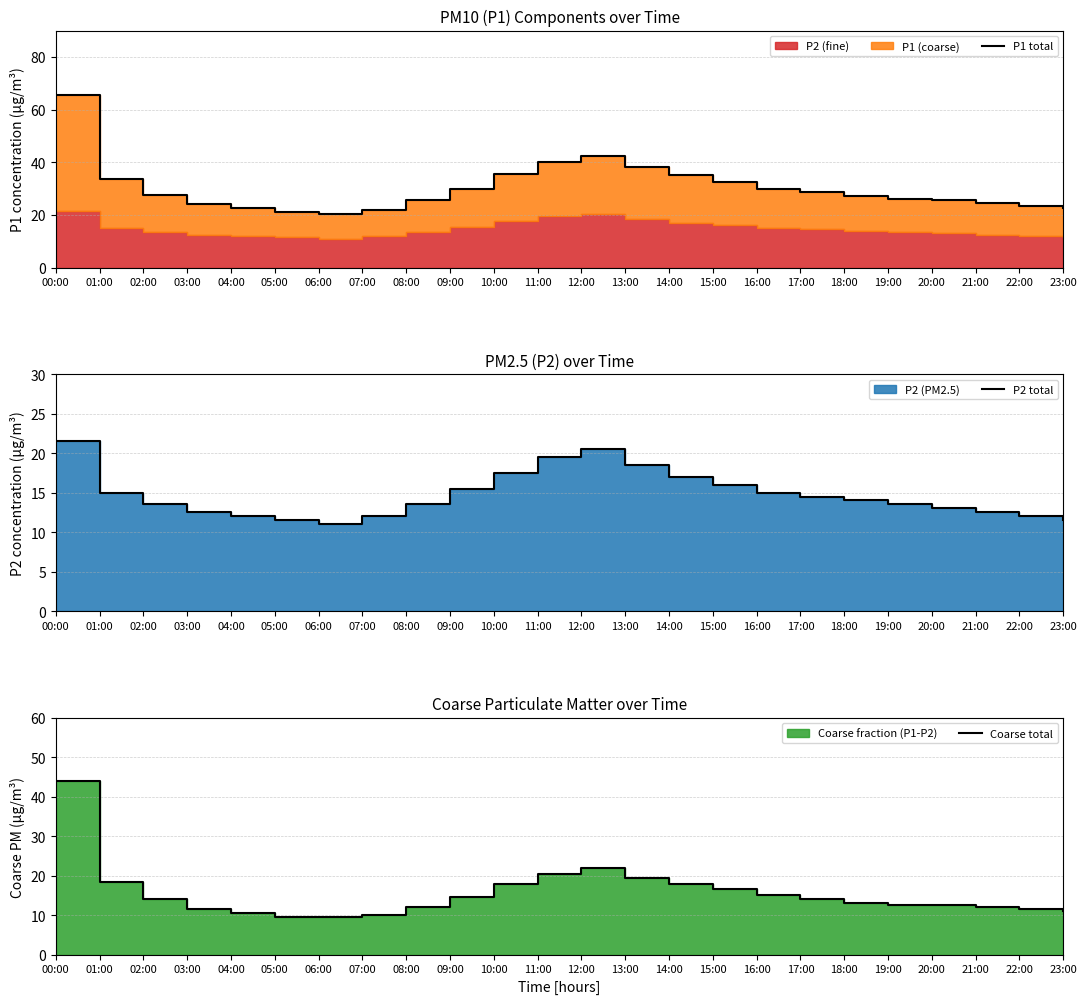

How many distinct data groups are displayed?

3